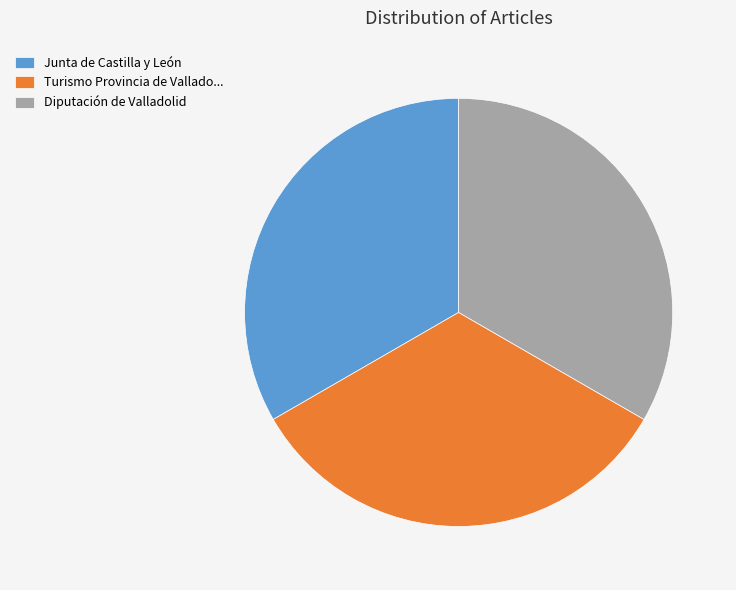

The Junta de Castilla y León slice represents 33% of the pie. True or false?

True